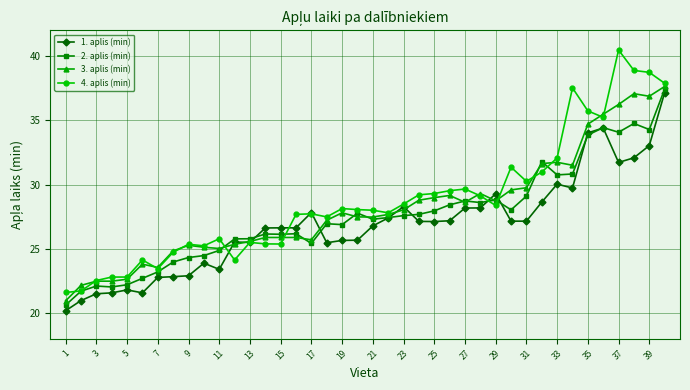

What is the smallest value displayed?

20.2